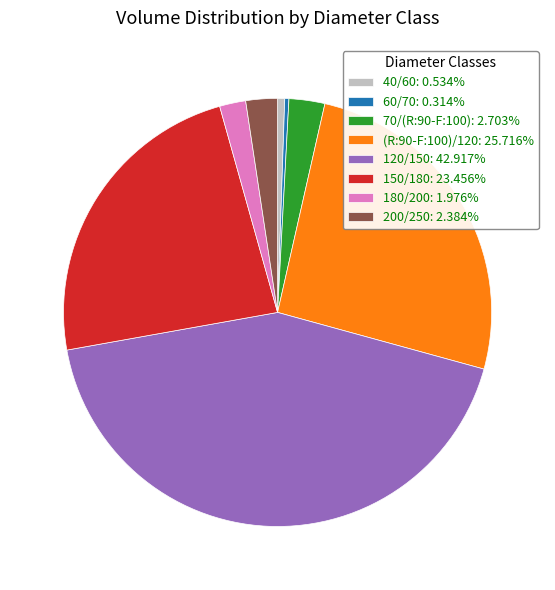

Does 40/60: 0.534% represent more than half of the total?

No